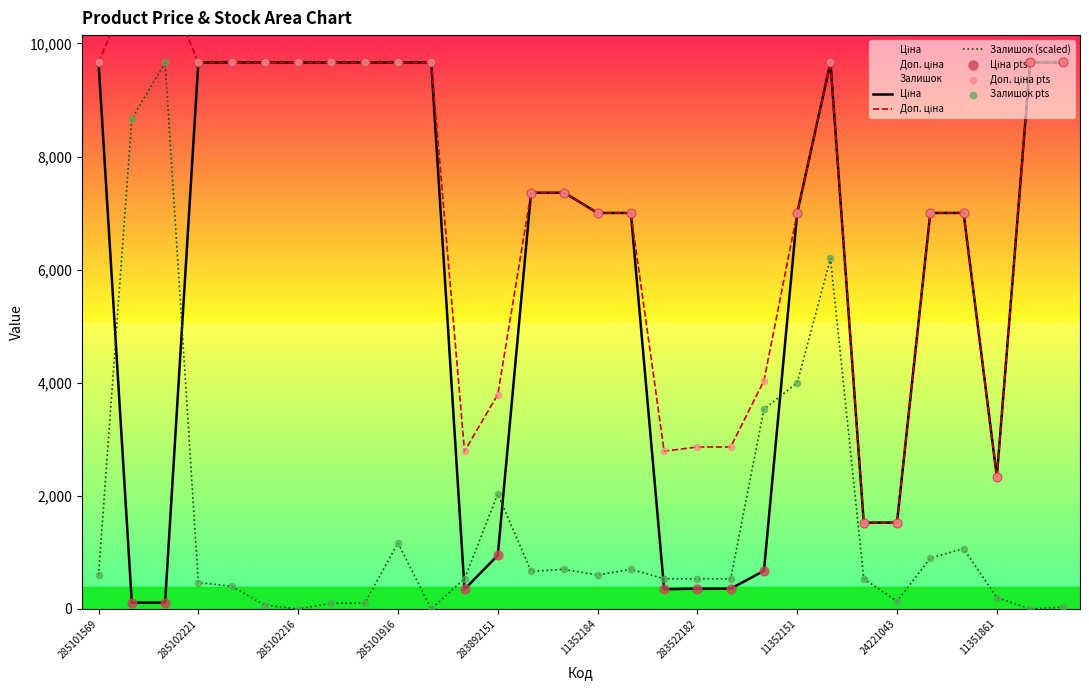

At which label is Залишок (scaled) closest to 4832?

11352151